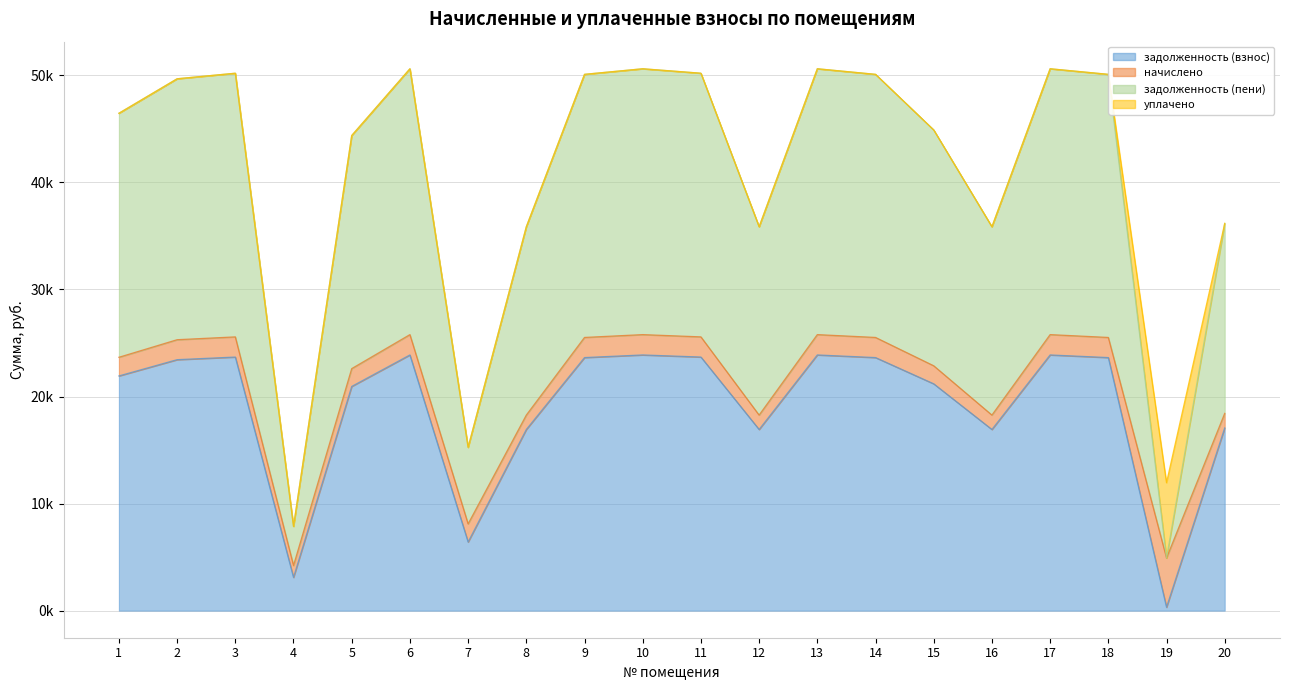

True or false: задолженность (взнос) has a value of 23636.2 at 9.

True